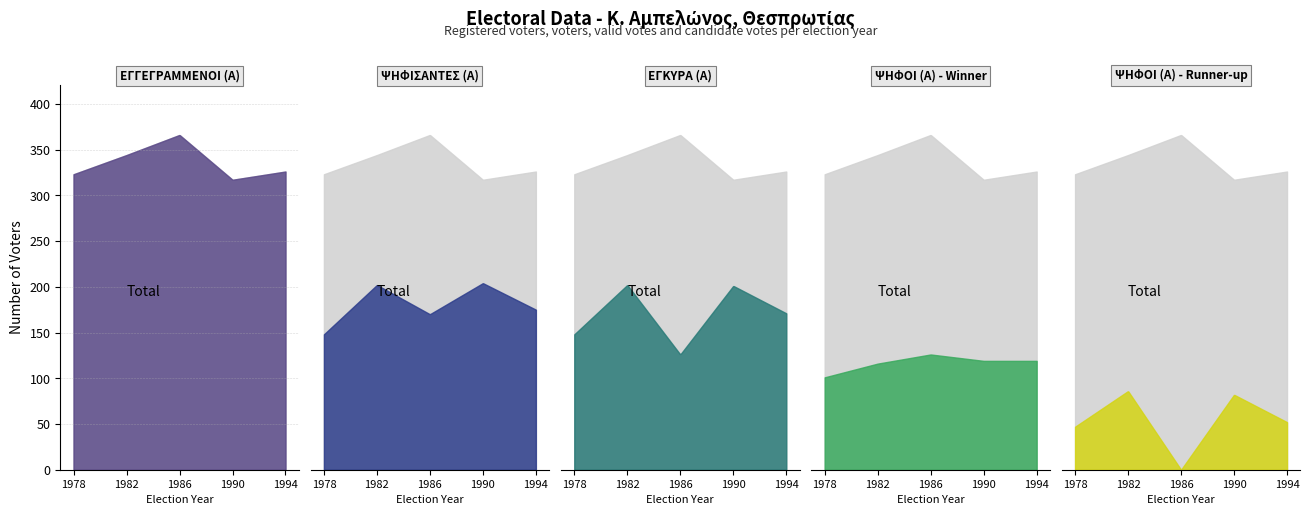

Where is ΨΗΦΟΙ (Α) - Runner-up nearest to the value 43?

1978